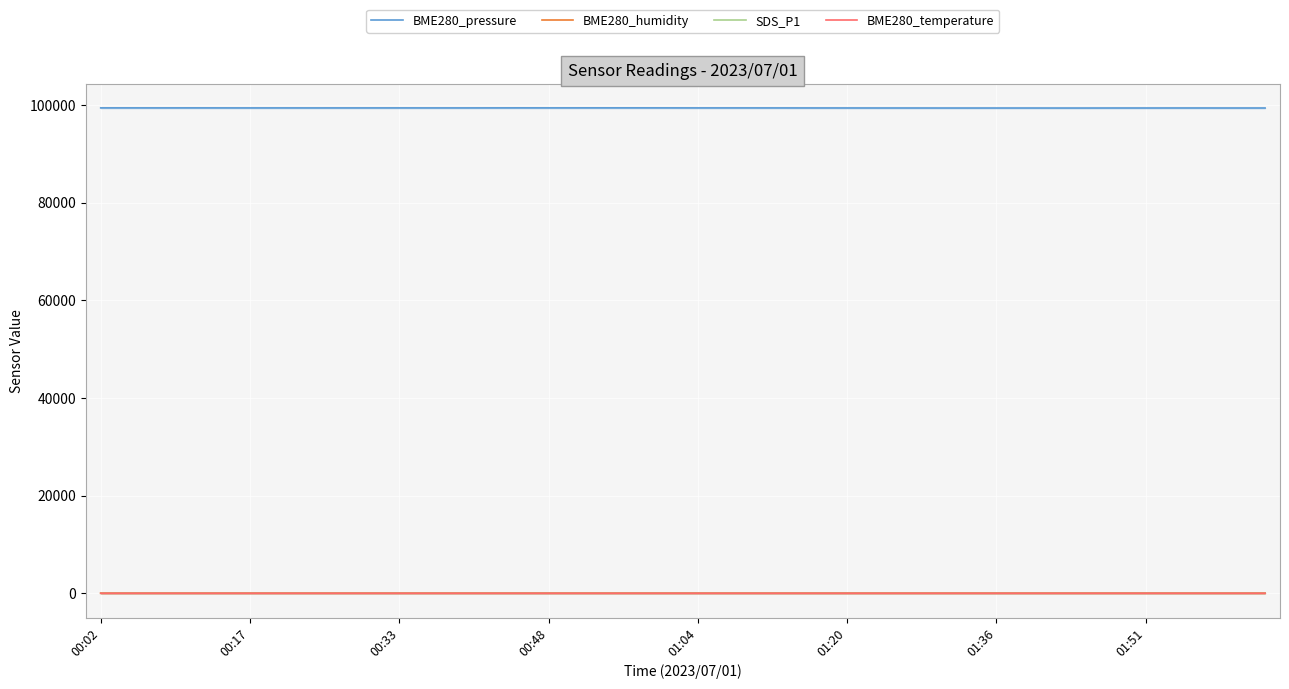

Reading left to right, what are all the values shown in this chart?

BME280_pressure: 99366.9	99366.1	99362.8	99366.6	99361.7	99357.9	99360.5	99356.9	99358.4	99359.7	99361.6	99358.9	99358.1	99363.6	99369.1	99365.1	99368.0	99368.9	99368.8	99365.2	99360.0	99360.8	99359.7	99356.4	99351.8	99349.3	99345.3	99344.5	99340.1	99338.3	99339.8	99339.7	99336.5	99337.2	99343.2	99342.5	99347.5	99345.8	99342.5	99343.1
BME280_humidity: 79.2	79.3	79.4	79.5	79.6	79.9	80.0	80.1	80.2	80.3	80.4	80.4	80.5	80.5	80.6	80.7	80.9	80.9	80.9	81.0	81.0	81.0	81.1	81.2	81.3	81.4	81.5	81.5	81.5	81.4	81.4	81.6	81.6	81.8	81.7	81.8	81.7	81.8	81.9	81.8
SDS_P1: 9.7	9.8	12.1	12.2	11.8	10.6	11.4	10.6	11.5	11.1	9.8	10.5	11.4	10.6	10.4	9.8	10.5	10.9	10.3	10.6	11.1	10.4	10.9	10.9	10.5	10.6	11.7	10.9	12.2	10.8	9.7	9.9	10.0	10.6	12.1	10.5	9.7	10.1	10.0	10.2
BME280_temperature: 20.2	20.2	20.1	20.1	20.1	20.1	20.0	20.0	20.0	20.0	20.0	19.9	19.9	19.9	19.9	19.9	19.9	19.9	19.9	19.9	19.9	19.8	19.8	19.8	19.7	19.7	19.7	19.7	19.7	19.7	19.6	19.6	19.5	19.6	19.6	19.6	19.6	19.5	19.5	19.5